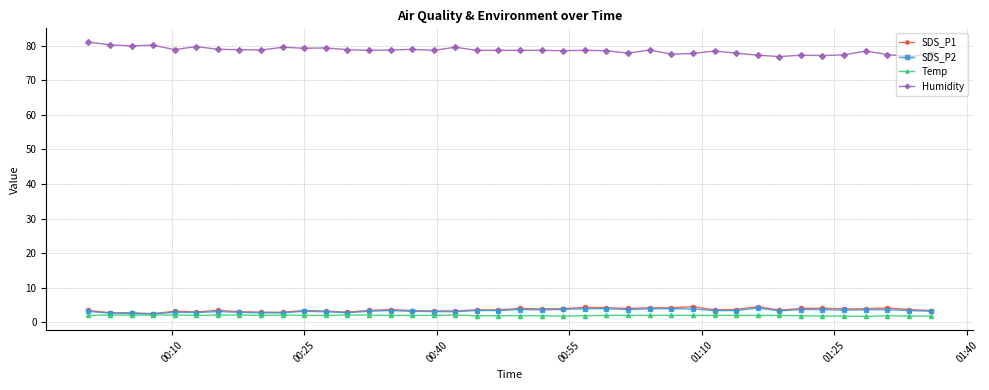

How many categories are shown in the chart?

40